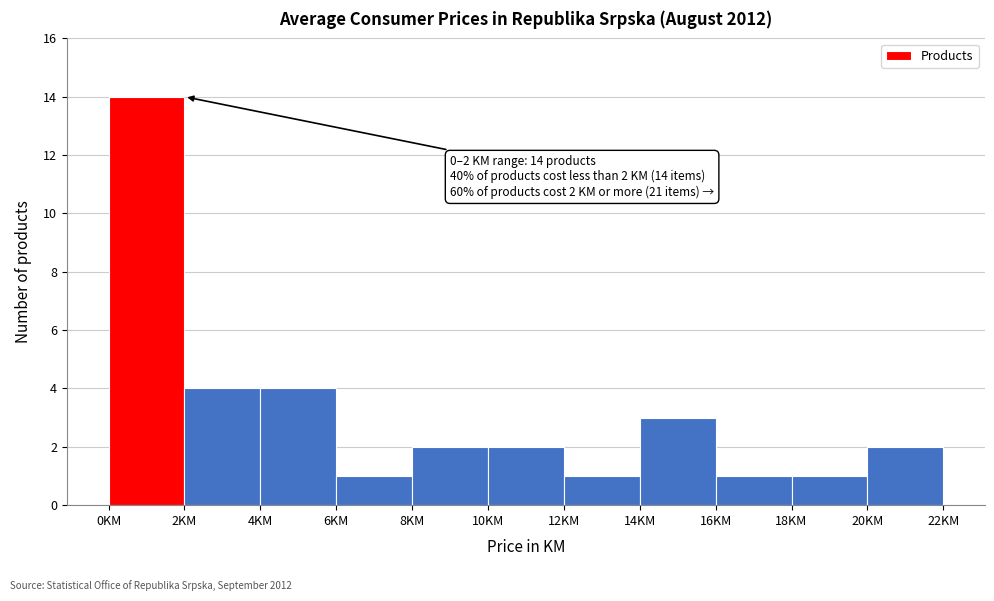

Over which range of the x-axis is the bar tallest?

0 to 2